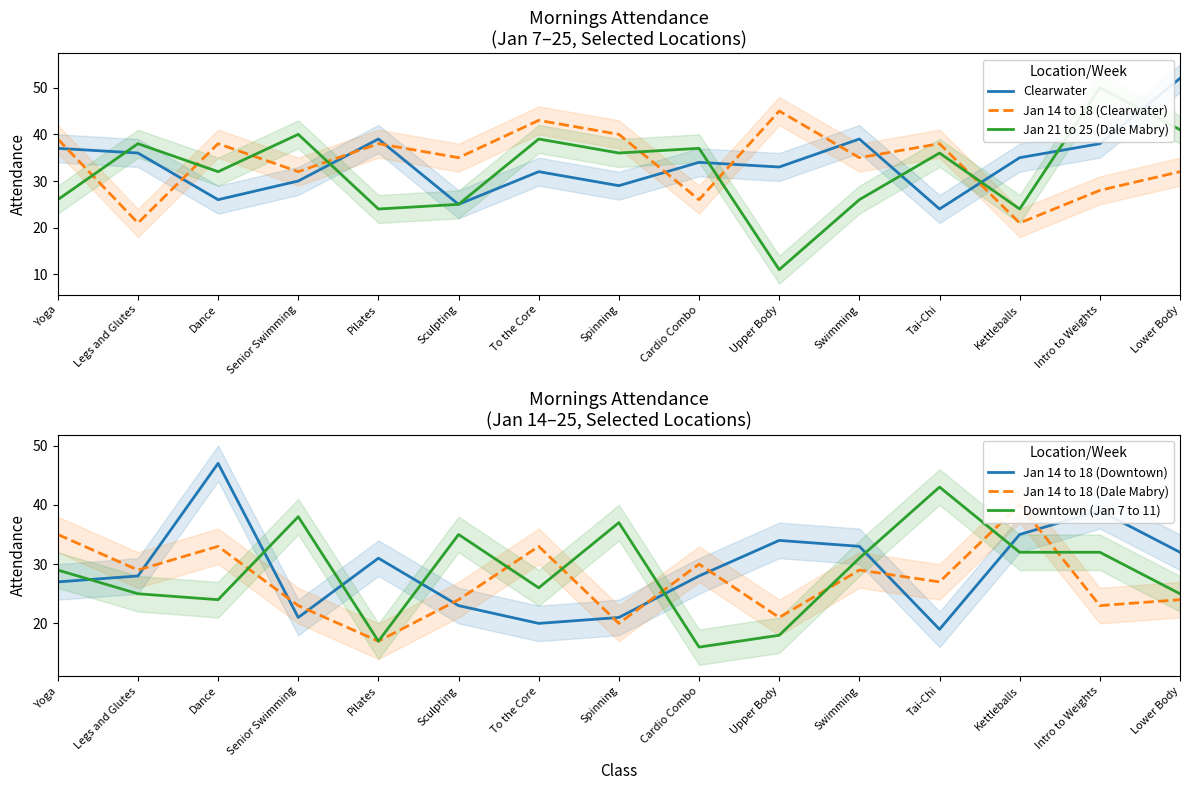

True or false: Jan 14 to 18 (Downtown) has more than 2 interior local peaks.

True